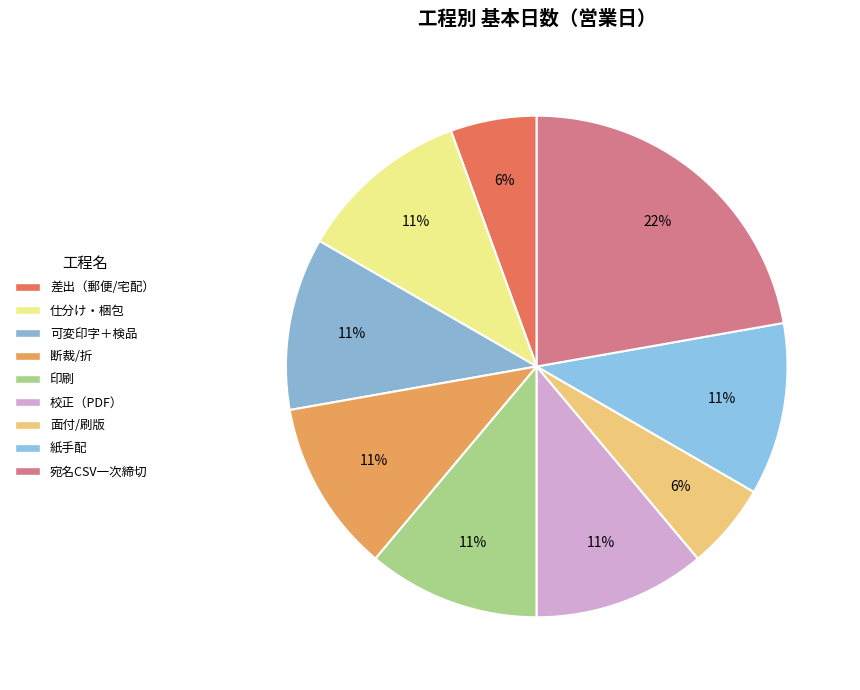

Rank the categories by value from lowest to highest.

差出（郵便/宅配）, 面付/刷版, 仕分け・梱包, 可変印字＋検品, 断裁/折, 印刷, 校正（PDF）, 紙手配, 宛名CSV一次締切